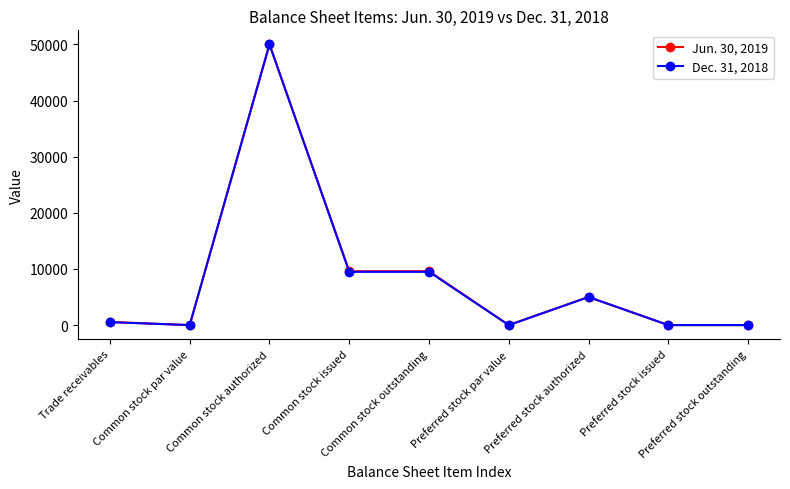

Rank the series by their average value, from highest to lowest.

Jun. 30, 2019, Dec. 31, 2018